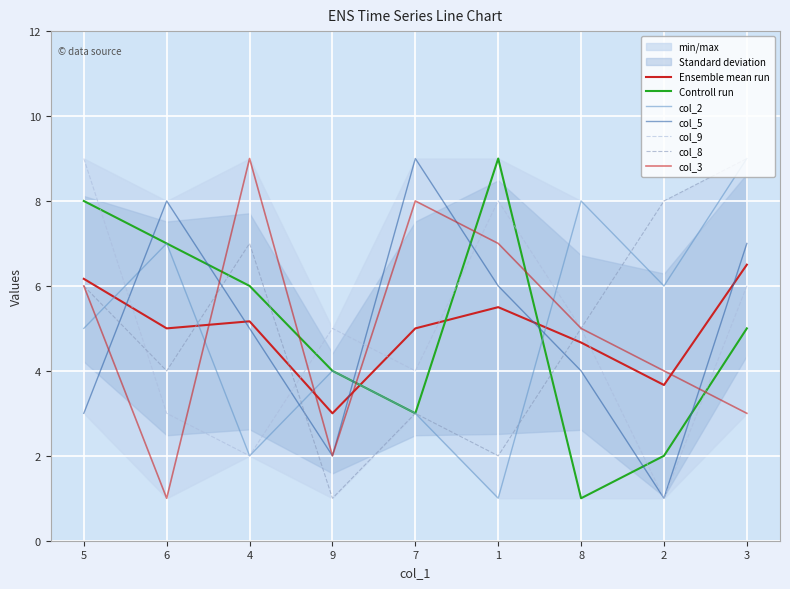

Is the value of col_3 at 1 greater than the value of col_5 at 1?

Yes